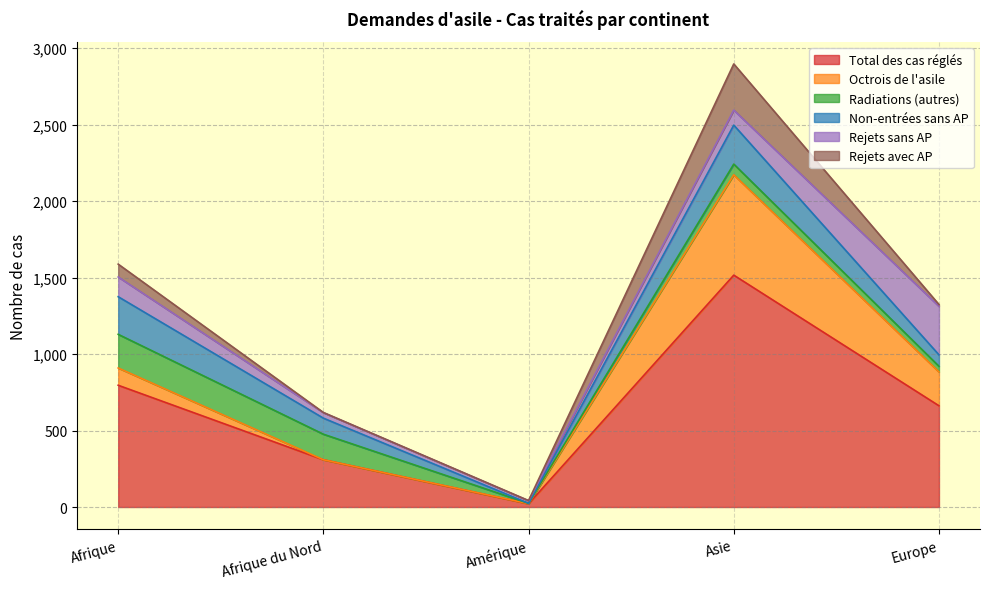

What are all the series names shown in the legend?

Total des cas réglés, Octrois de l'asile, Radiations (autres), Non-entrées sans AP, Rejets sans AP, Rejets avec AP